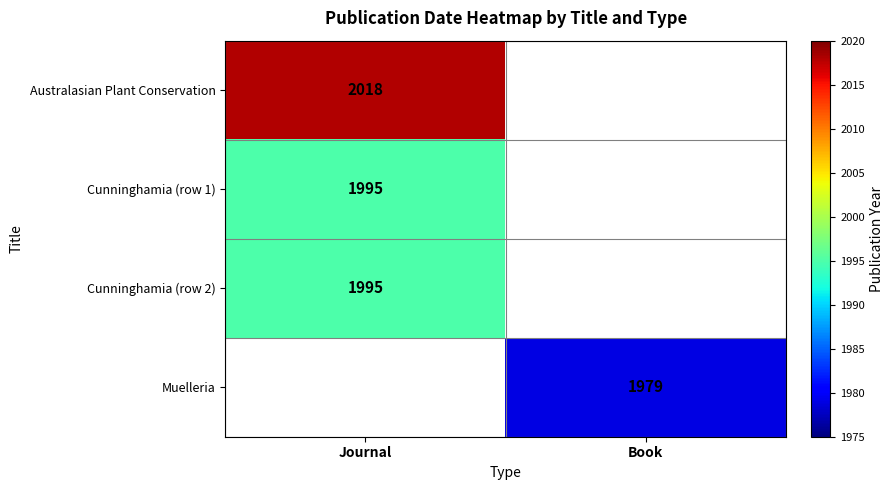

Is the value of Australasian Plant Conservation at Journal greater than the value of Muelleria at Book?

Yes